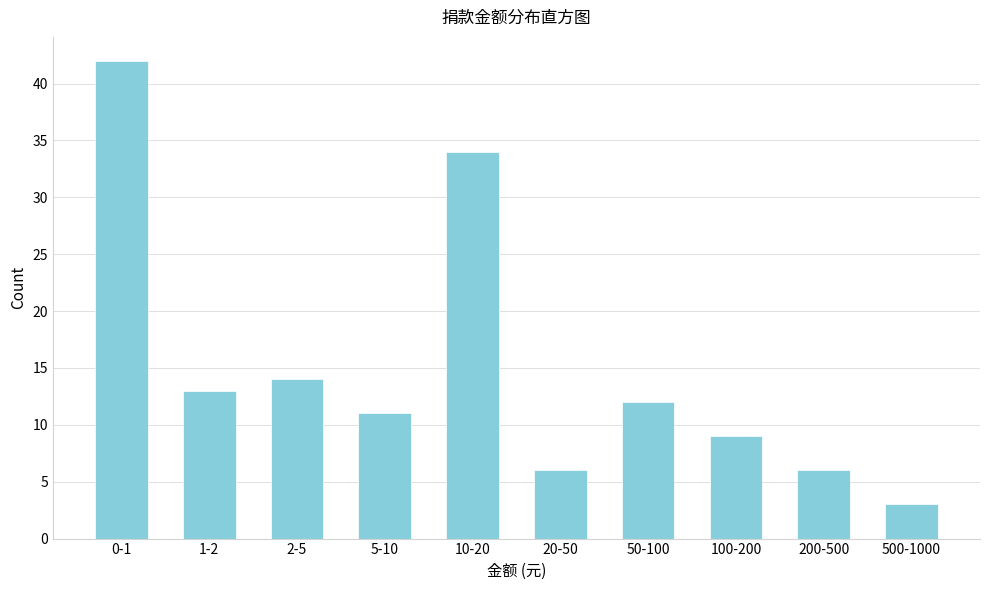

Reading left to right, what are all the values shown in this chart?

0-1=42	1-2=13	2-5=14	5-10=11	10-20=34	20-50=6	50-100=12	100-200=9	200-500=6	500-1000=3